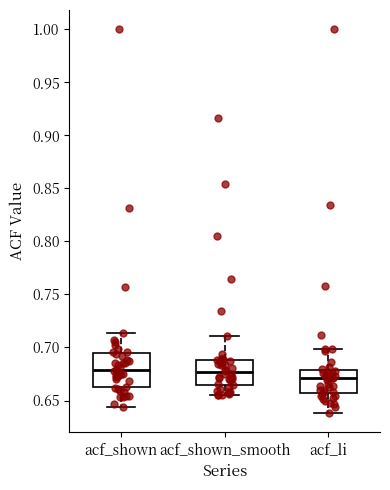

Reading left to right, transcribe this box plot: for each box, give where its median line is, the range the box spans, and where its two whiskers end, as read against the y-axis. The values are not printed on the chart, so give them approximately, as read against the axis.

acf_shown: median 0.680, box 0.665 to 0.695, whiskers 0.645 to 0.715
acf_shown_smooth: median 0.675, box 0.665 to 0.690, whiskers 0.655 to 0.710
acf_li: median 0.670, box 0.660 to 0.680, whiskers 0.640 to 0.700